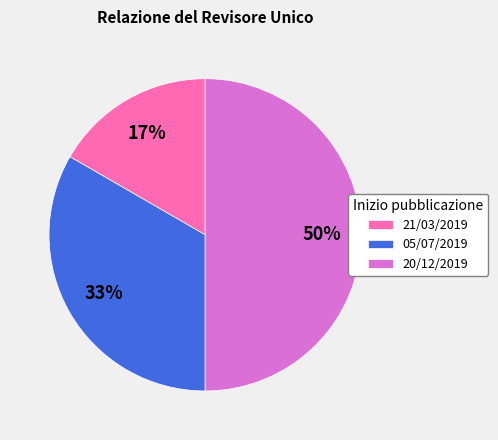

Between 05/07/2019 and 21/03/2019, which is larger?

05/07/2019